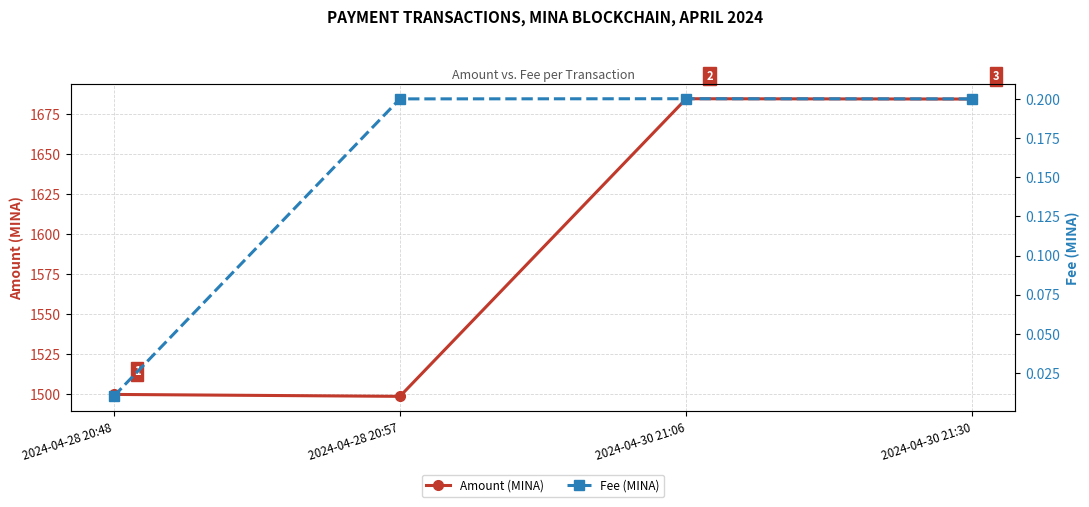

List the series in order of their peak value, lowest first.

Fee (MINA), Amount (MINA)